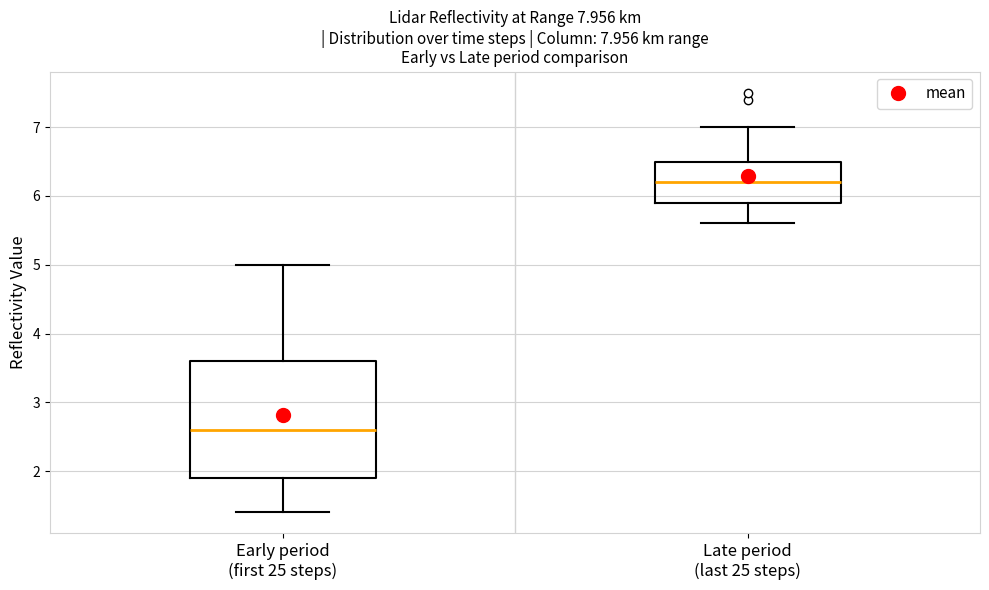

Which box's median line is the lowest?

Early period (first 25 steps)